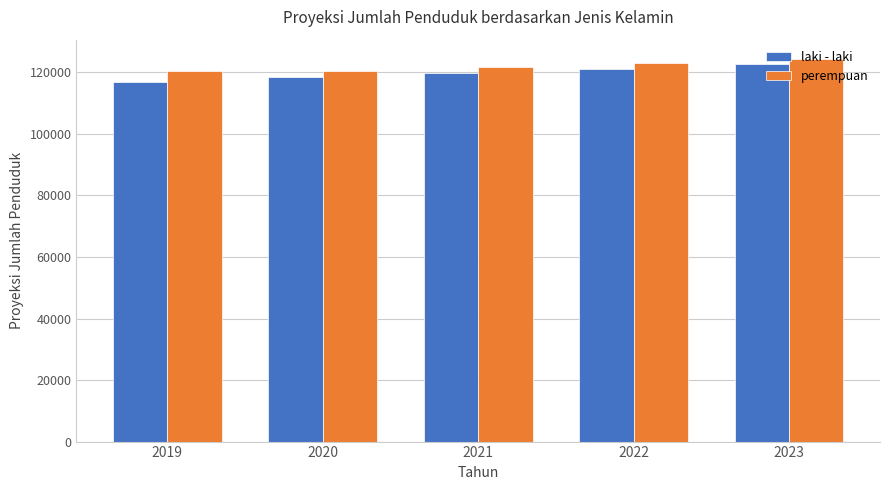

How many values in the perempuan series are below 121810?

2